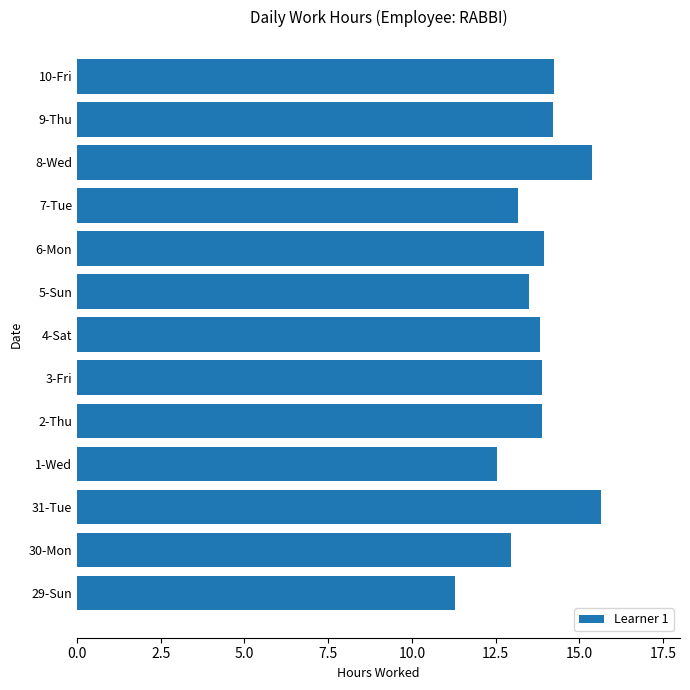

Which has a higher value, 9-Thu or 31-Tue?

31-Tue